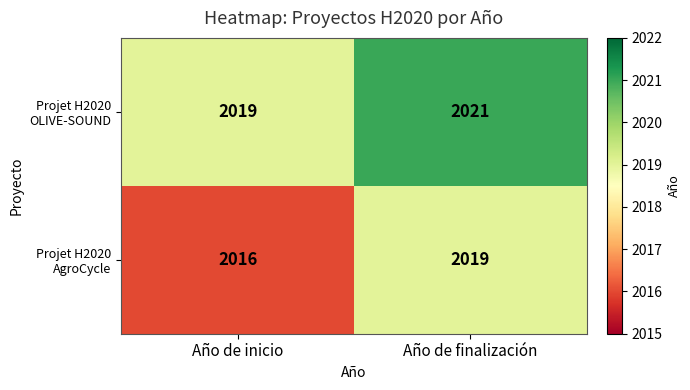

The Projet H2020 OLIVE-SOUND series shows 2891 at Año de inicio. True or false?

False